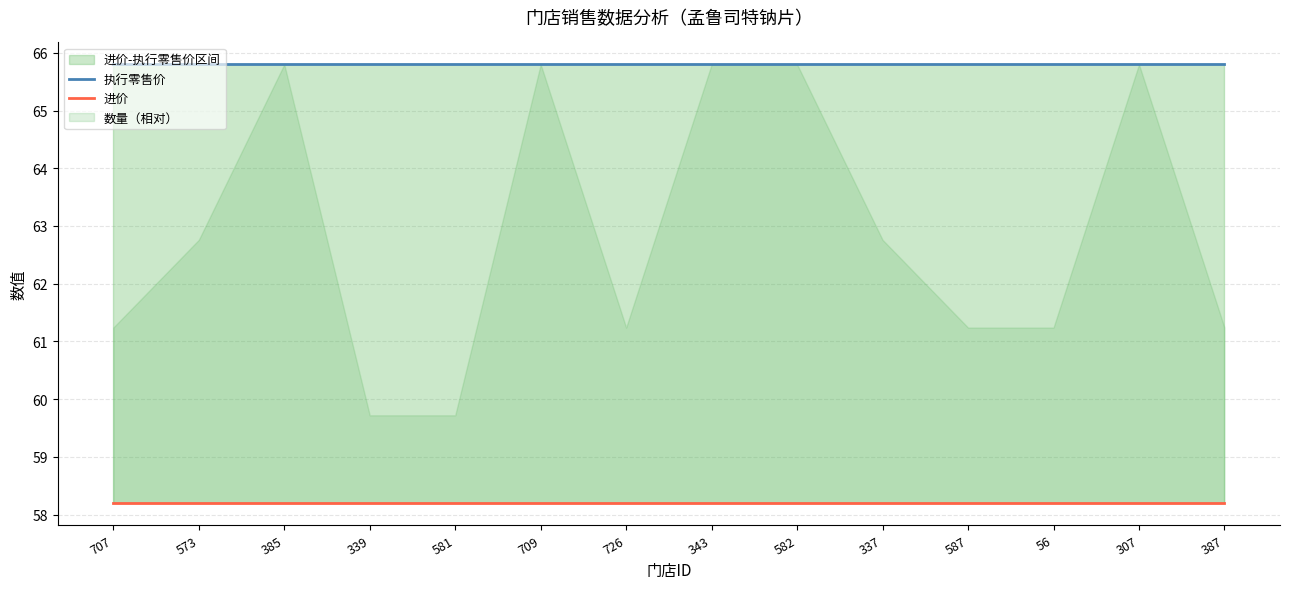

Which series has the largest range (max minus min)?

执行零售价